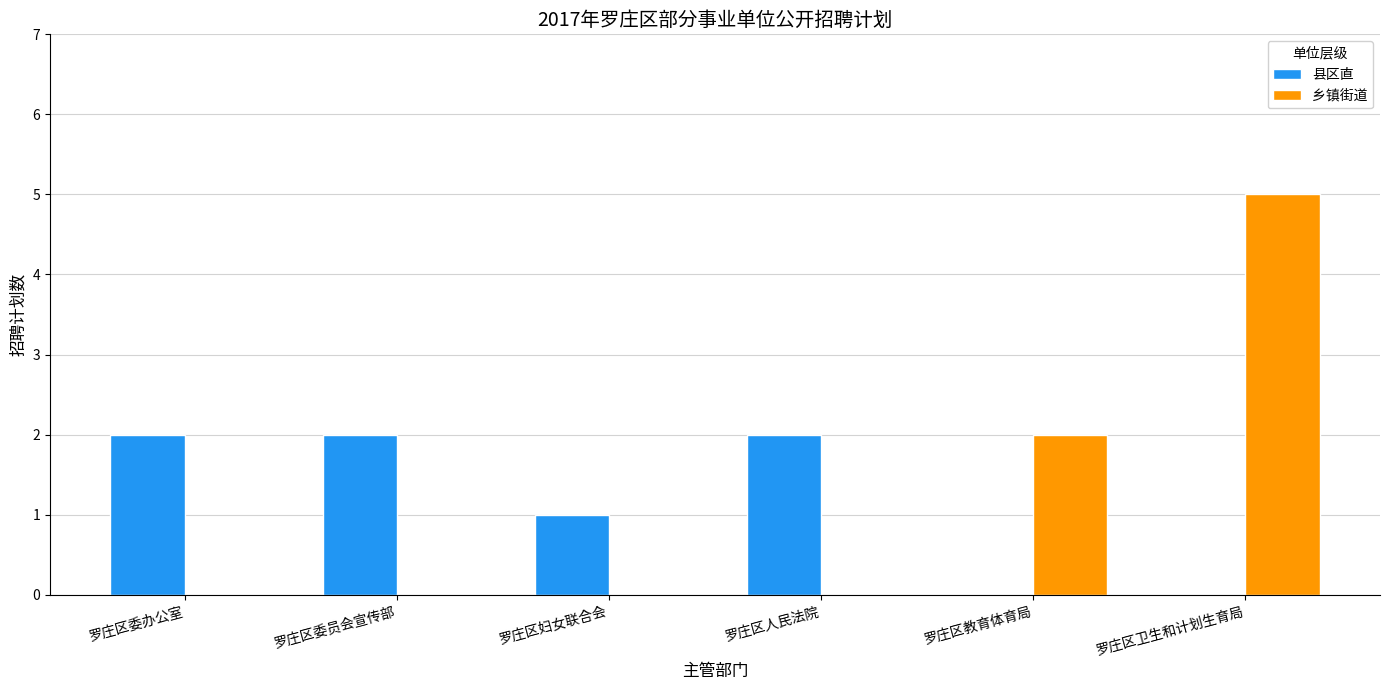

Which series has the widest spread of values?

乡镇街道